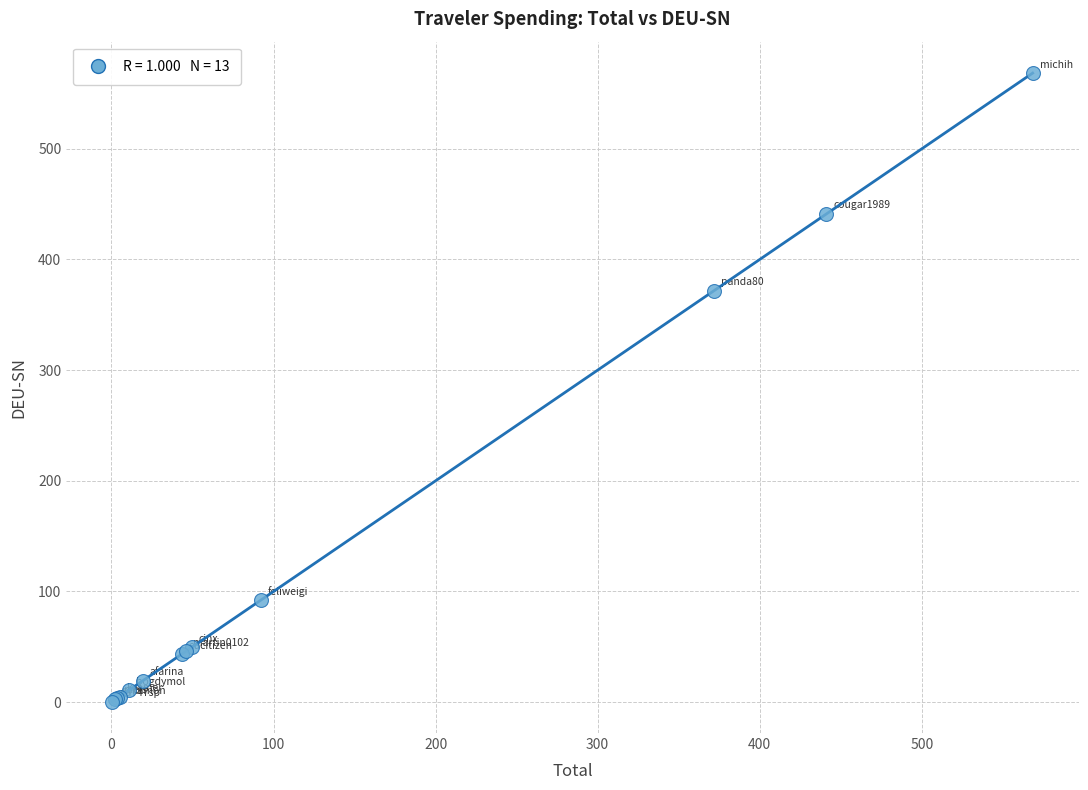

What Y value in the scatter plot is closest to 284?

371.6